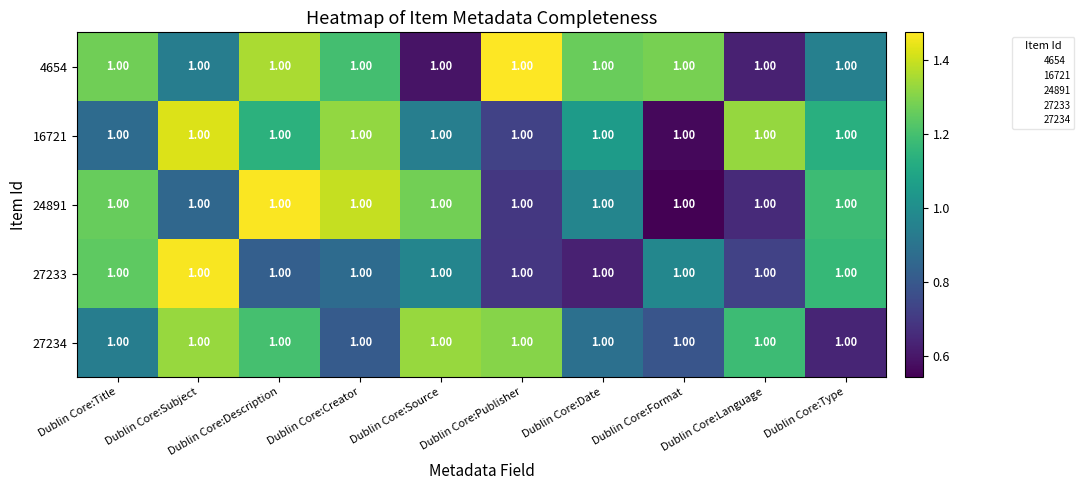

What is the difference between the second highest and minimum values in the 27234 series?

0.7